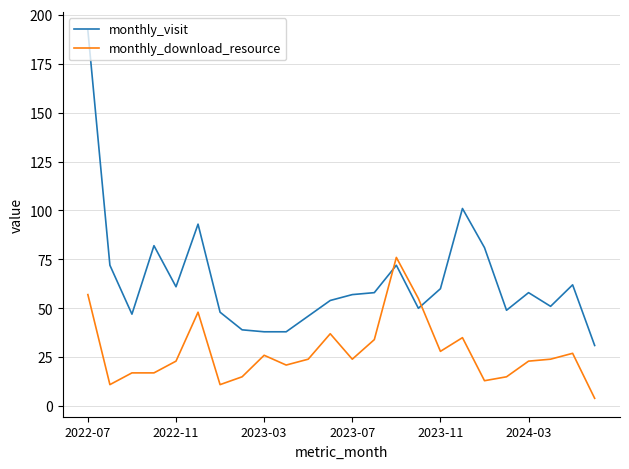

List the series in order of their peak value, lowest first.

monthly_download_resource, monthly_visit